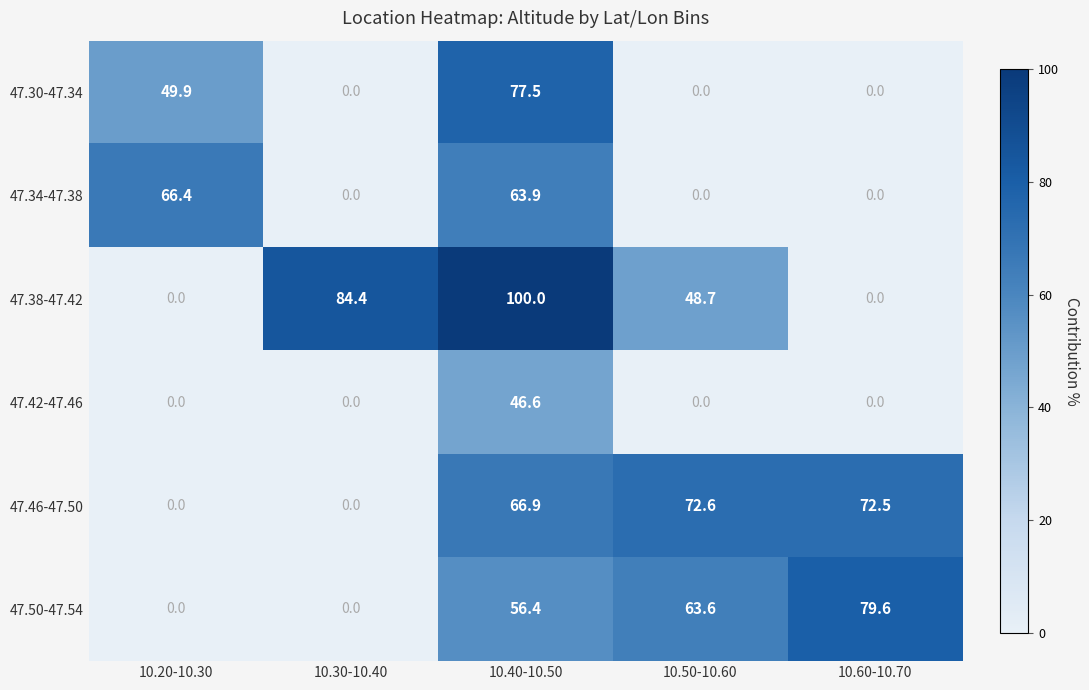

Reading left to right, extract all data points from this chart.

47.30-47.34: 10.20-10.30=49.9	10.30-10.40=0.0	10.40-10.50=77.5	10.50-10.60=0.0	10.60-10.70=0.0
47.34-47.38: 10.20-10.30=66.4	10.30-10.40=0.0	10.40-10.50=63.9	10.50-10.60=0.0	10.60-10.70=0.0
47.38-47.42: 10.20-10.30=0.0	10.30-10.40=84.4	10.40-10.50=100.0	10.50-10.60=48.7	10.60-10.70=0.0
47.42-47.46: 10.20-10.30=0.0	10.30-10.40=0.0	10.40-10.50=46.6	10.50-10.60=0.0	10.60-10.70=0.0
47.46-47.50: 10.20-10.30=0.0	10.30-10.40=0.0	10.40-10.50=66.9	10.50-10.60=72.6	10.60-10.70=72.5
47.50-47.54: 10.20-10.30=0.0	10.30-10.40=0.0	10.40-10.50=56.4	10.50-10.60=63.6	10.60-10.70=79.6